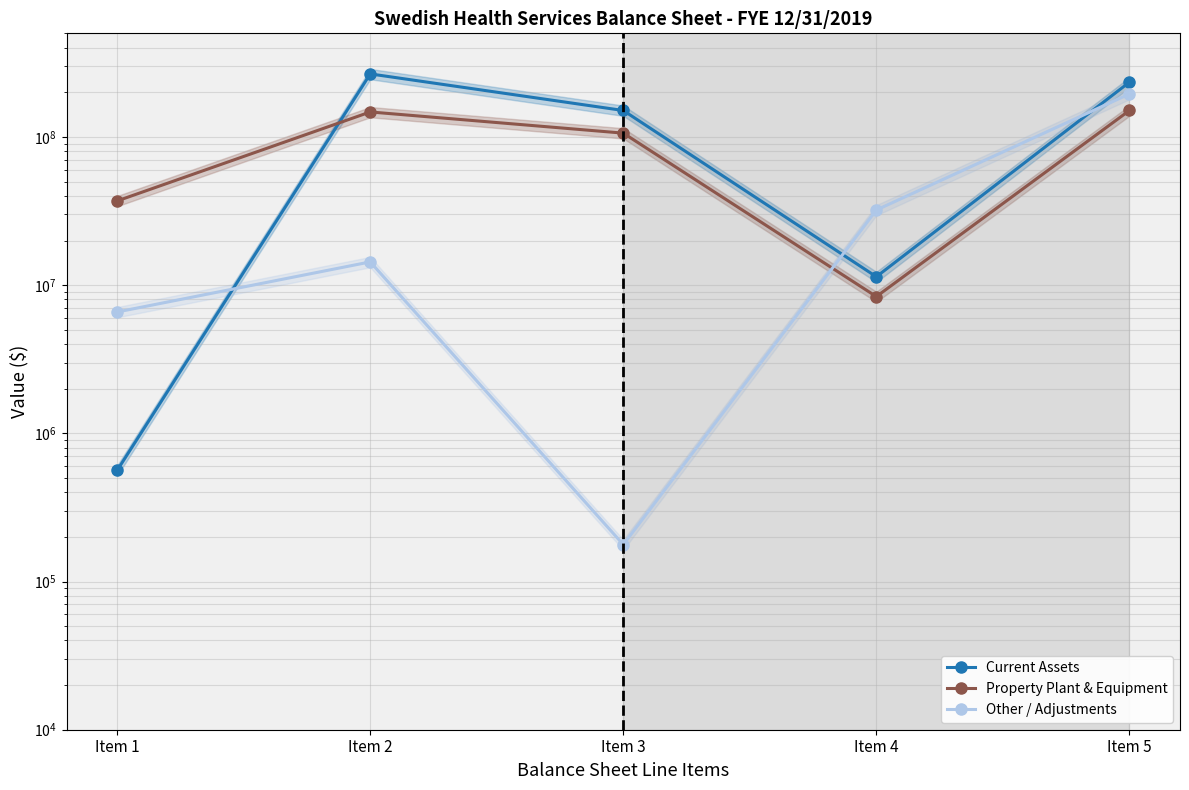

Where is the first local minimum for Other / Adjustments?

Item 3